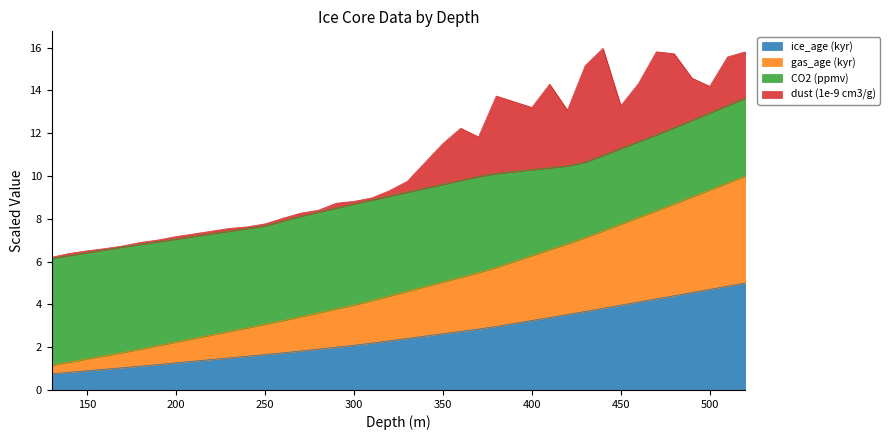

Is the value of gas_age (kyr) at 300 greater than the value of ice_age (kyr) at 370?

Yes